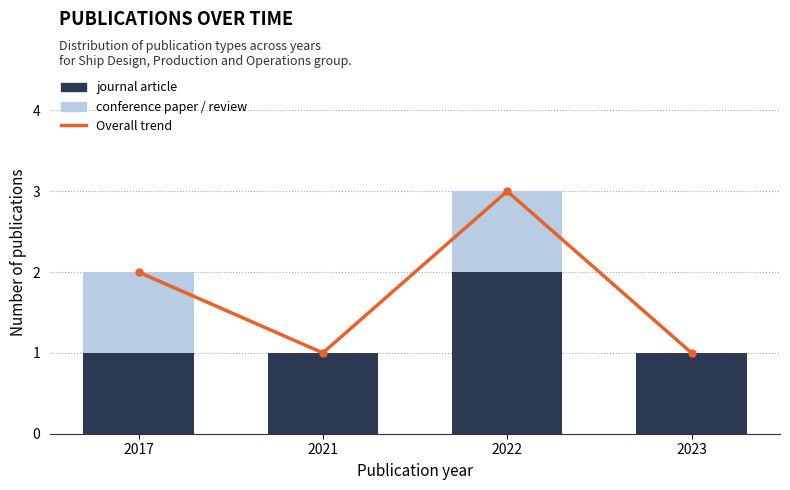

Is it true that conference paper / review equals 0 at 2023?

True